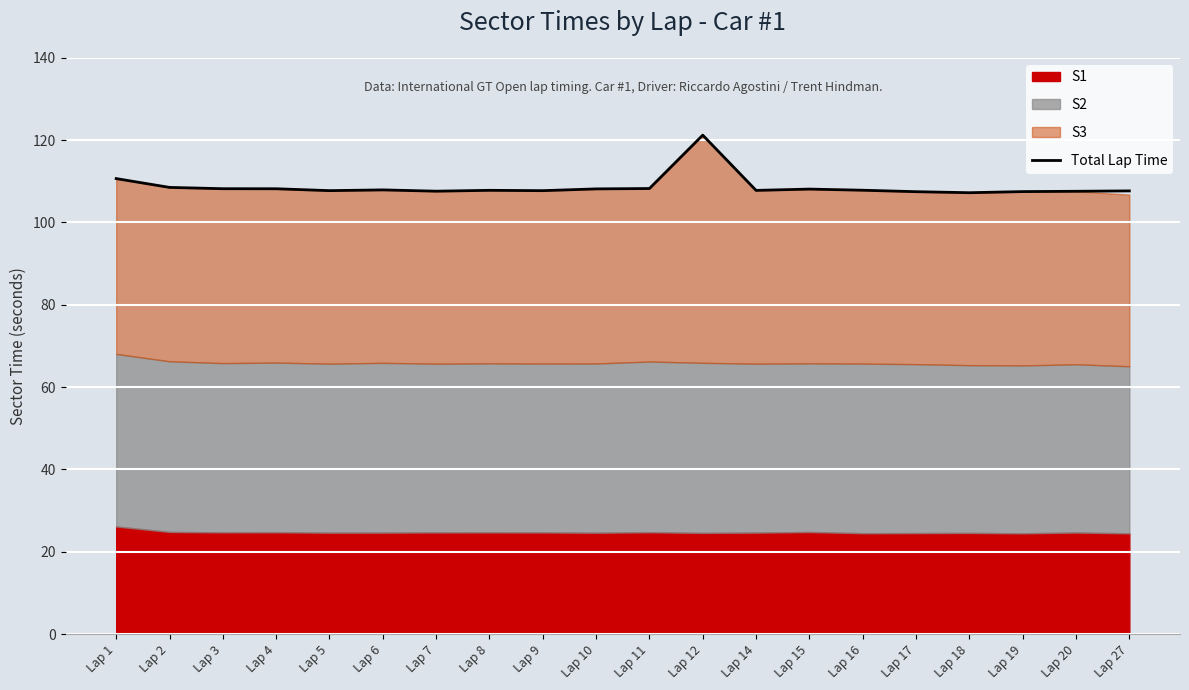

What is the sum of the values at Lap 11 and Lap 14?

216.0